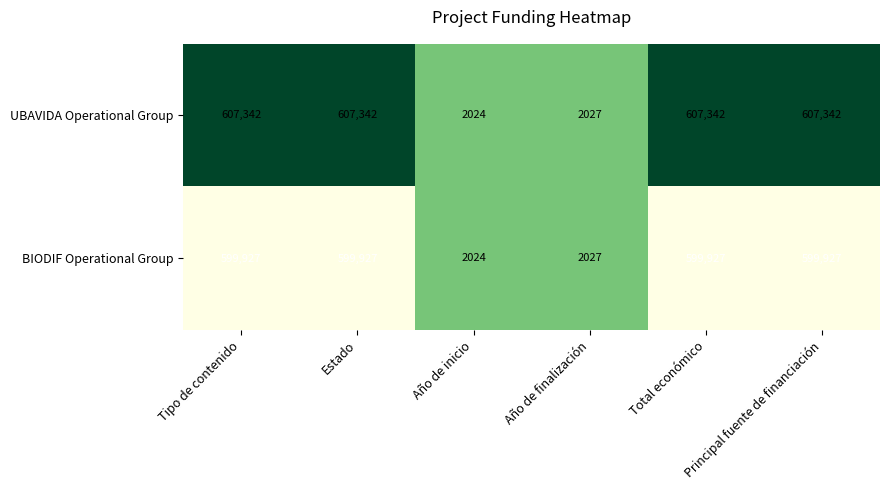

Rank the series by their maximum value, from highest to lowest.

UBAVIDA Operational Group, BIODIF Operational Group